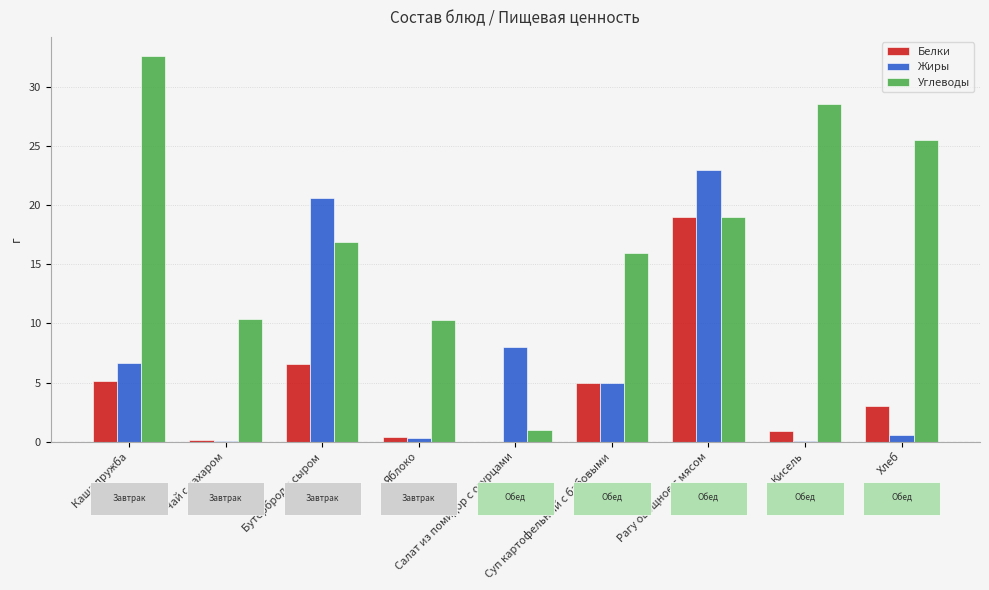

At which label is Жиры closest to 11?

Салат из помидор с огурцами